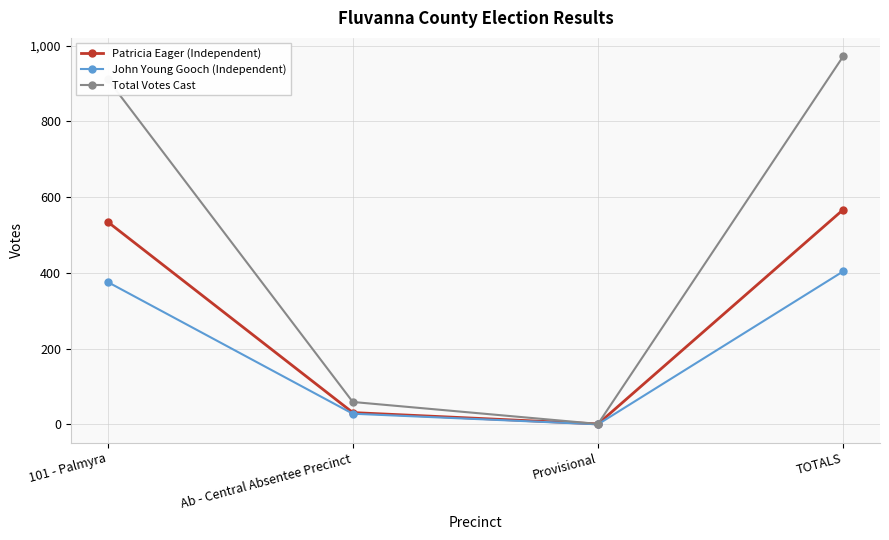

What is the average value of the John Young Gooch (Independent) series?

202